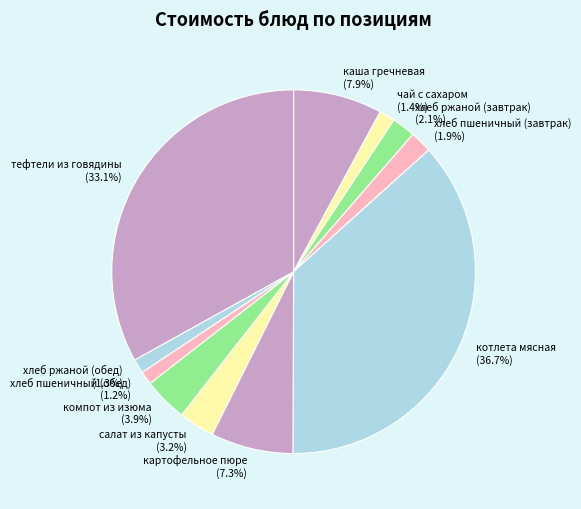

Is there a majority slice in this chart?

No